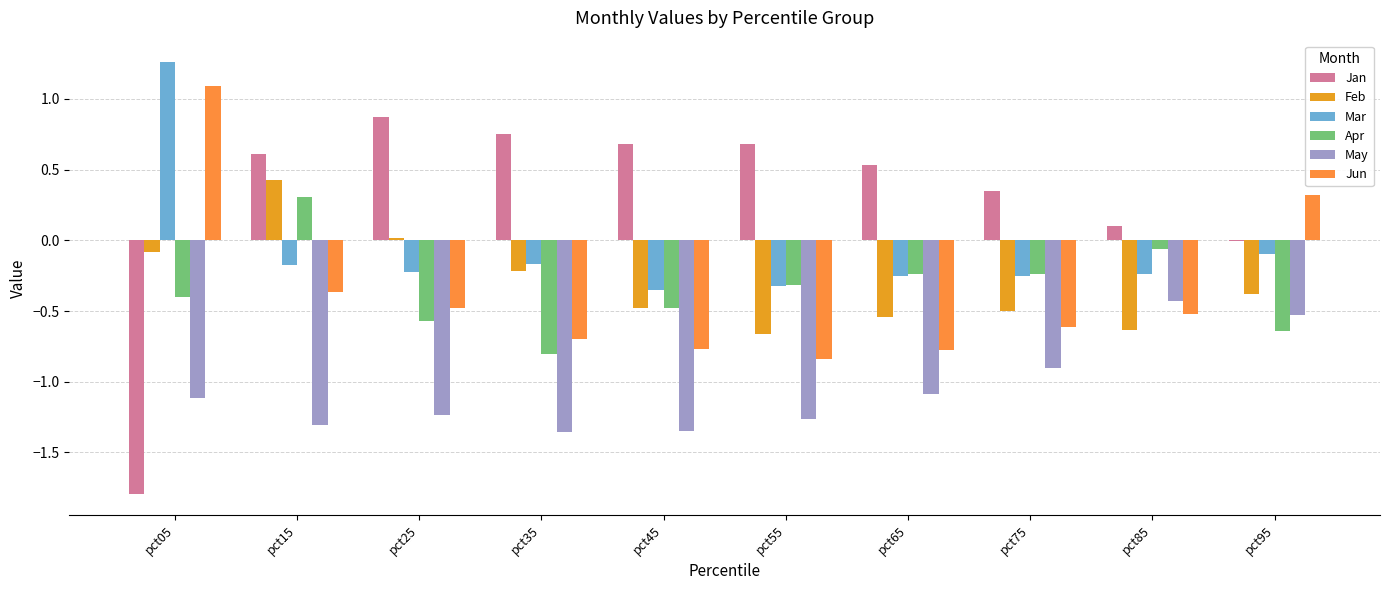

Where does the Apr series first go above 0?

pct15